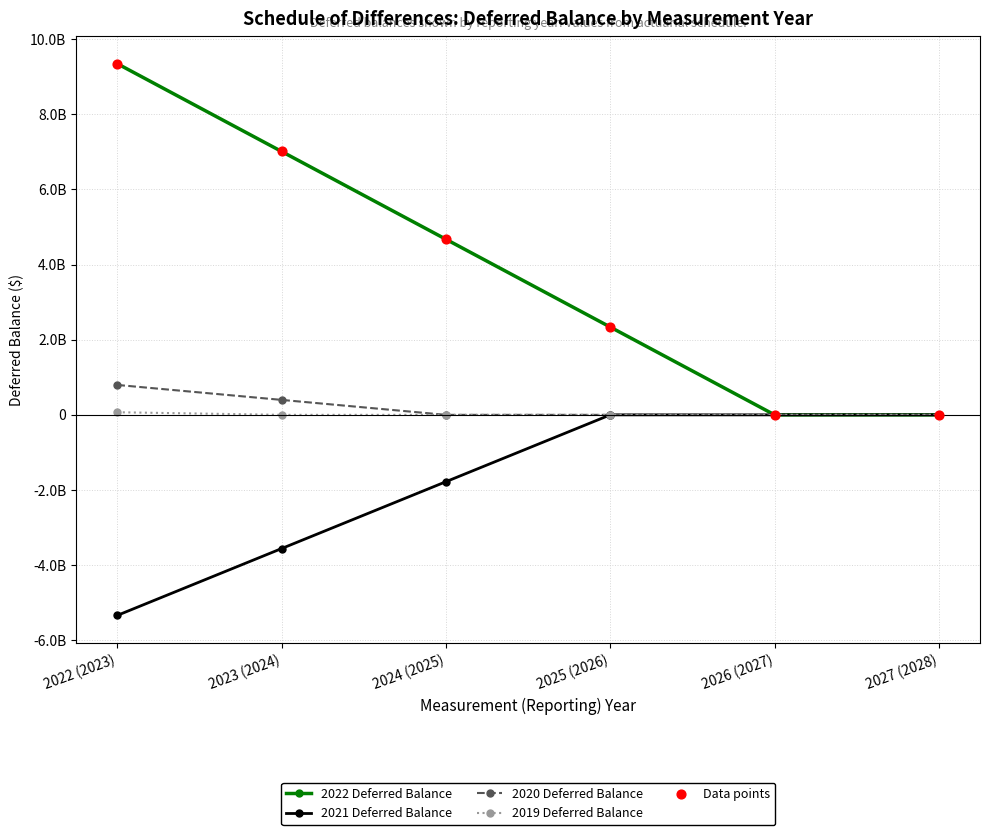

Is the value of 2019 Deferred Balance at 2024 (2025) greater than the value of 2022 Deferred Balance at 2023 (2024)?

No